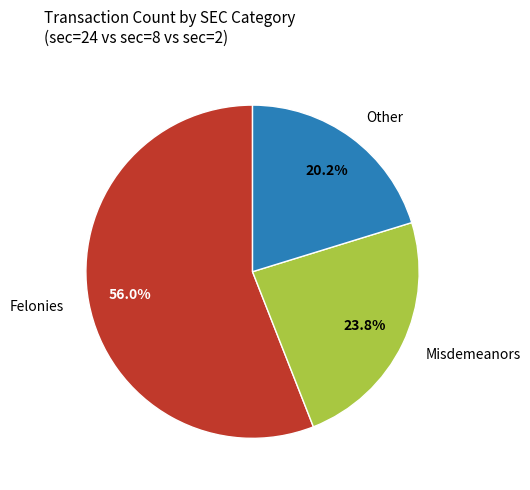

Is there a majority slice in this chart?

Yes